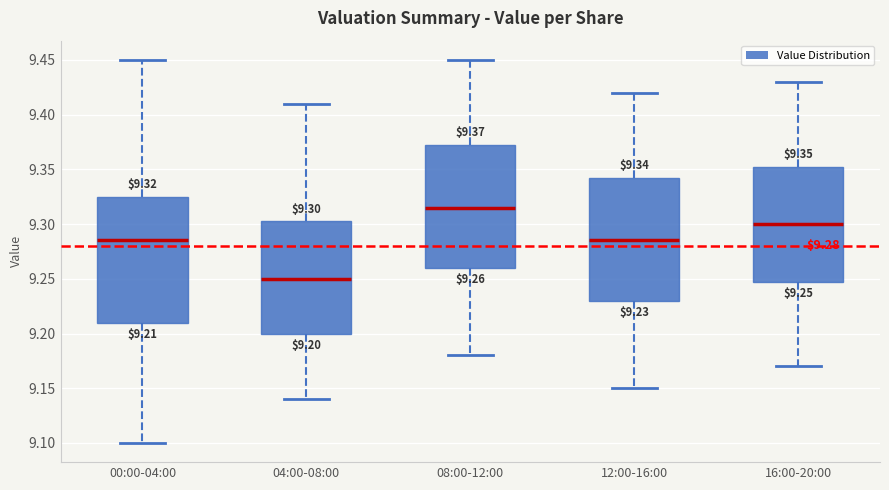

Which box has the lowest median line?

04:00-08:00